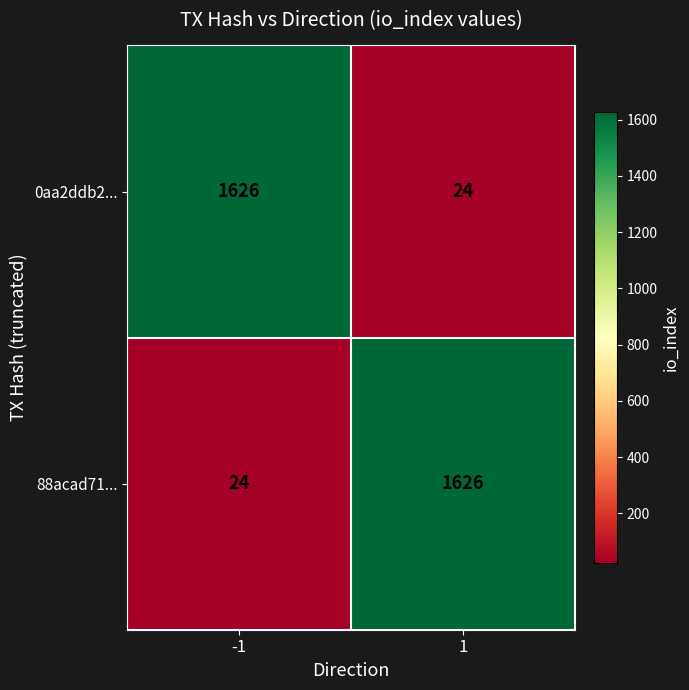

True or false: 88acad71... has a value of 13 at -1.

False